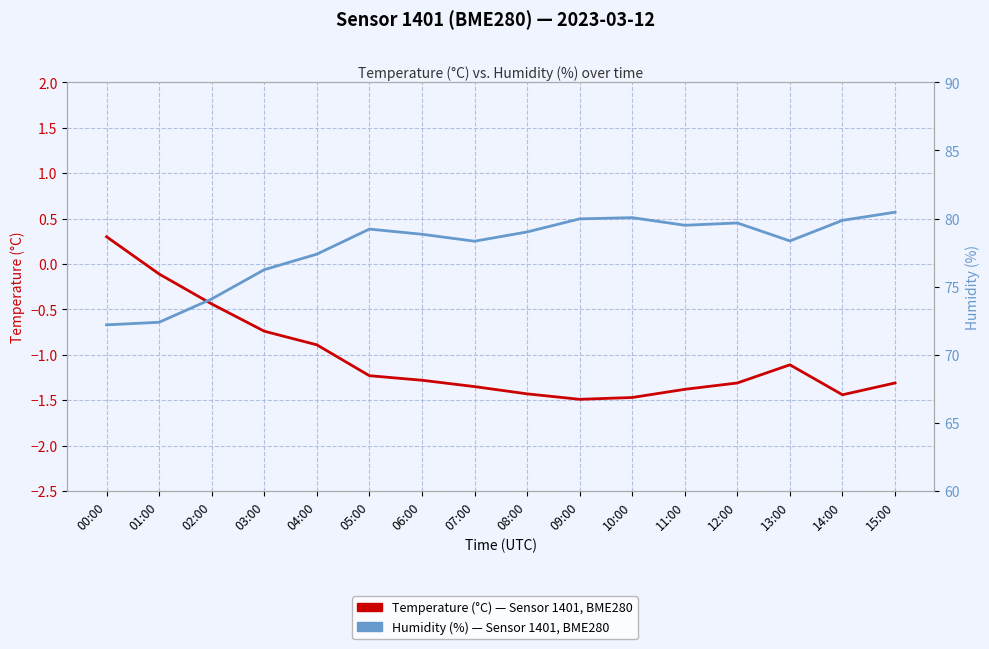

What is the smallest value displayed?

-1.5